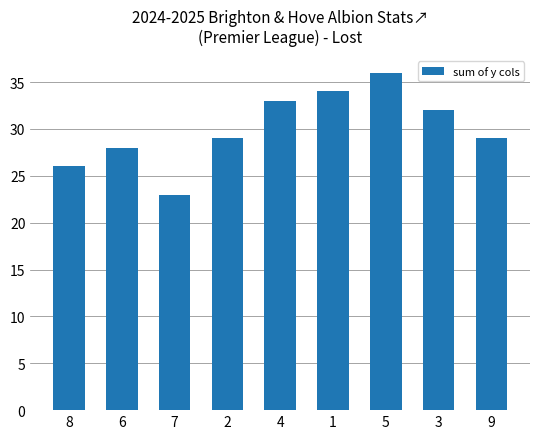

What is the label of the 2nd bar from the left?

6